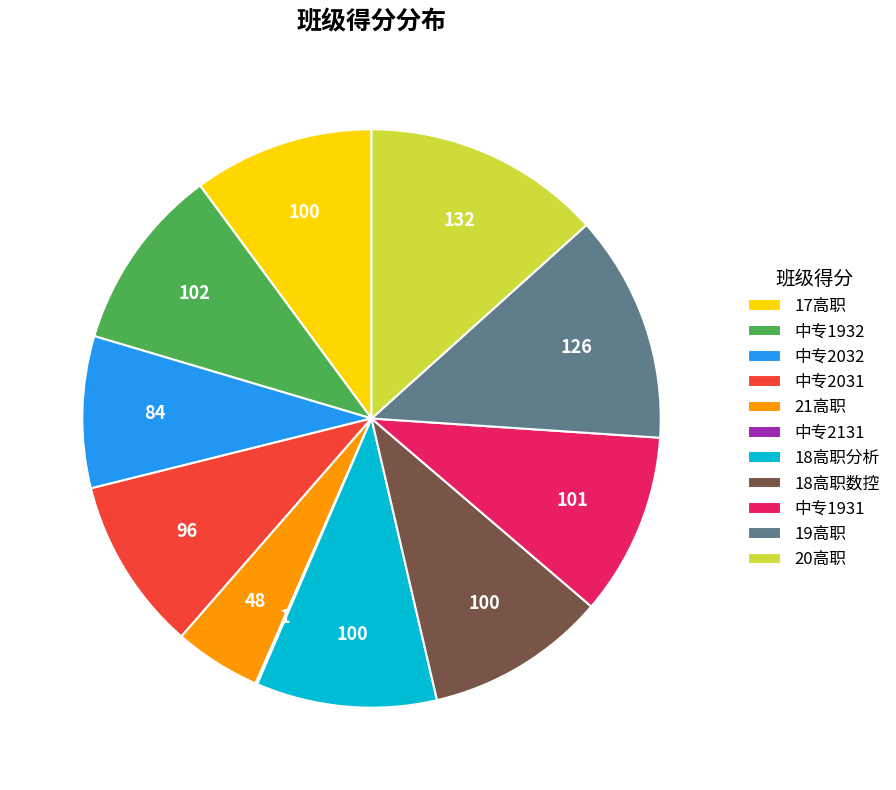

Which has a higher value, 21高职 or 中专1932?

中专1932